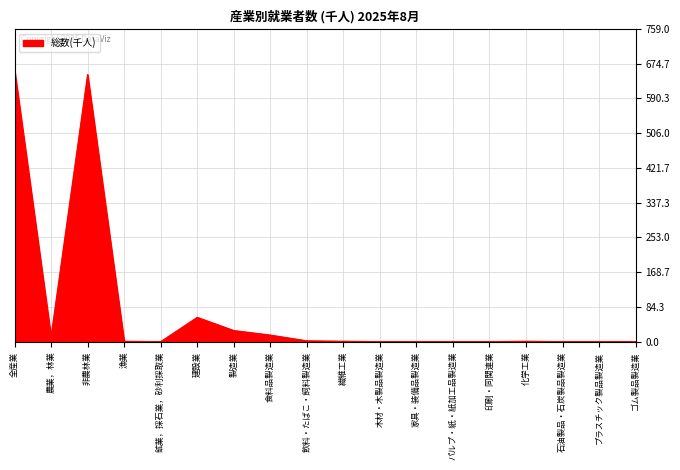

How many categories are shown in the chart?

18